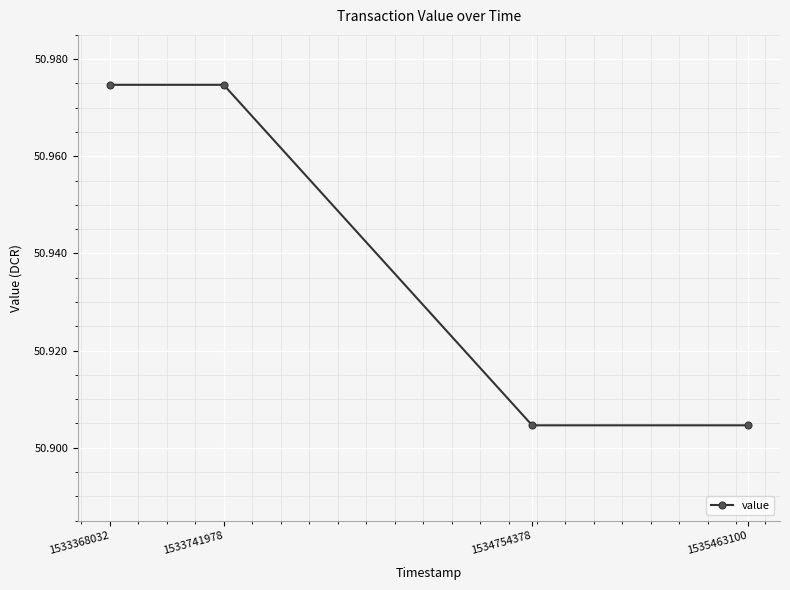

How many distinct data groups are displayed?

1